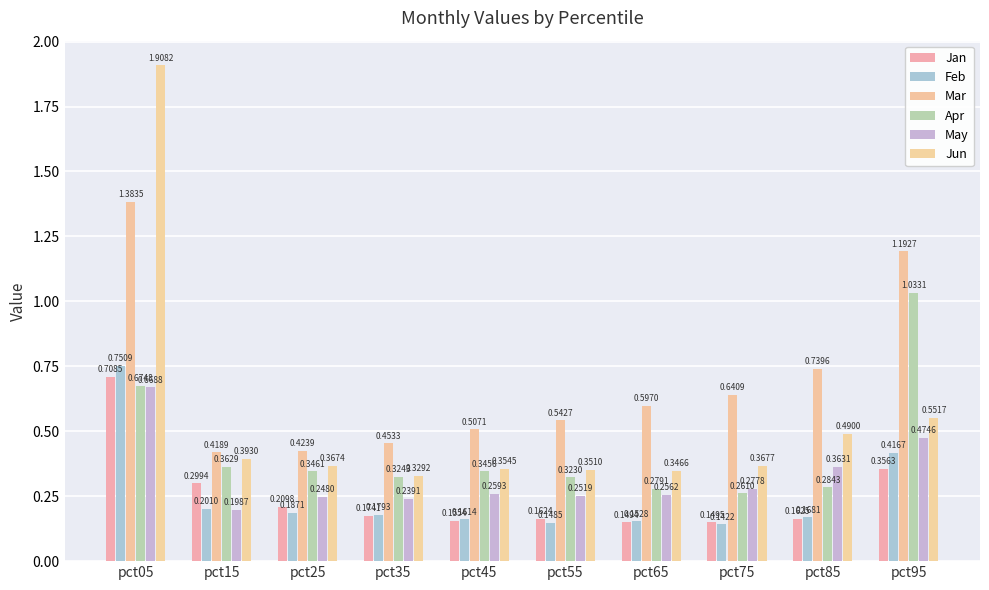

The value of Feb at pct65 is 0.2. True or false?

True